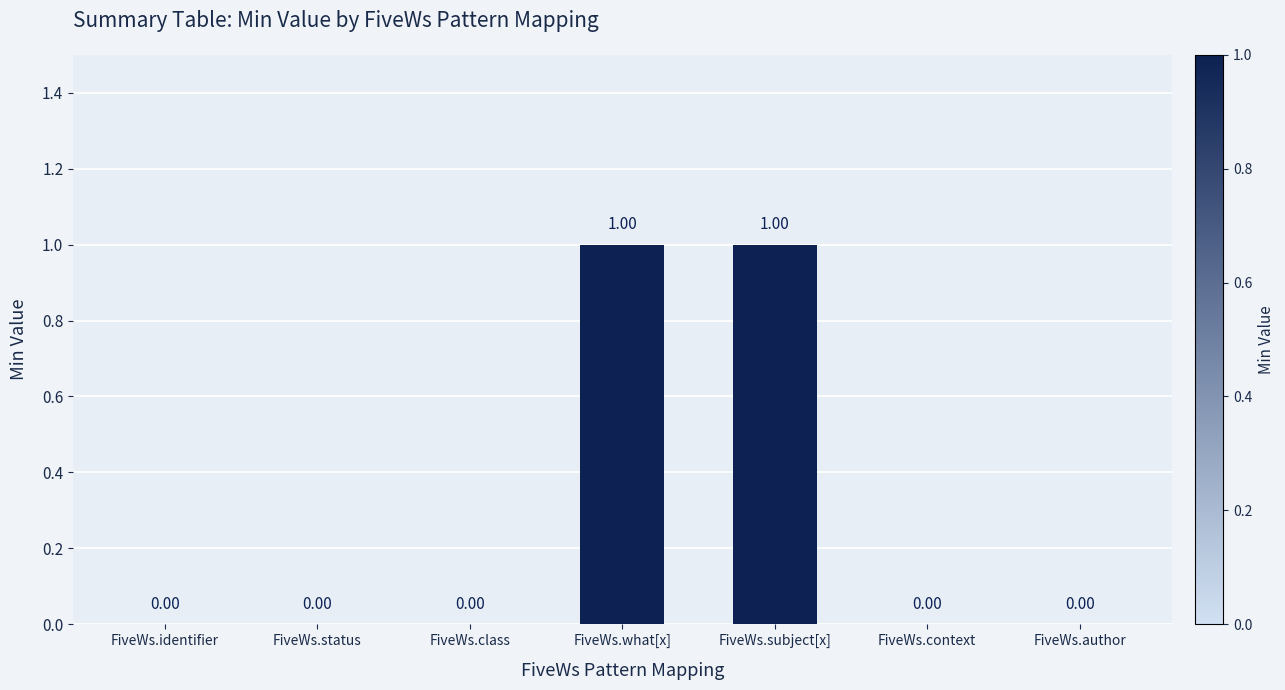

Which has a higher value, FiveWs.what[x] or FiveWs.identifier?

FiveWs.what[x]